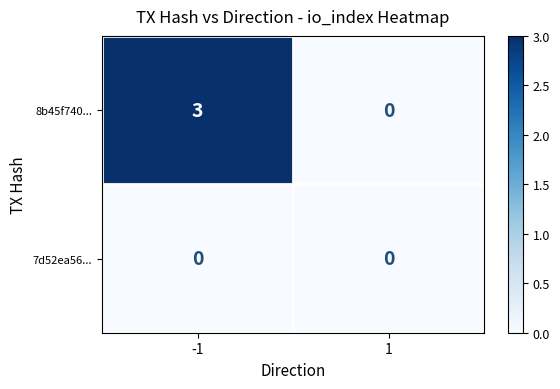

Between -1 and 1, which series saw the biggest shift?

8b45f740...